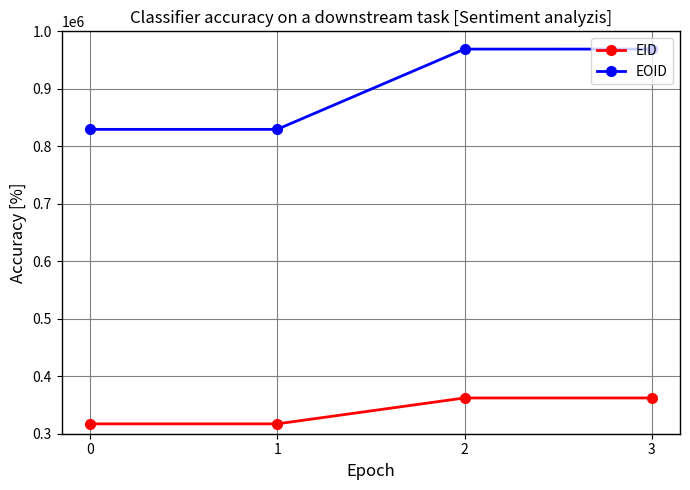

At how many categories does at least one series exceed 346473?

4